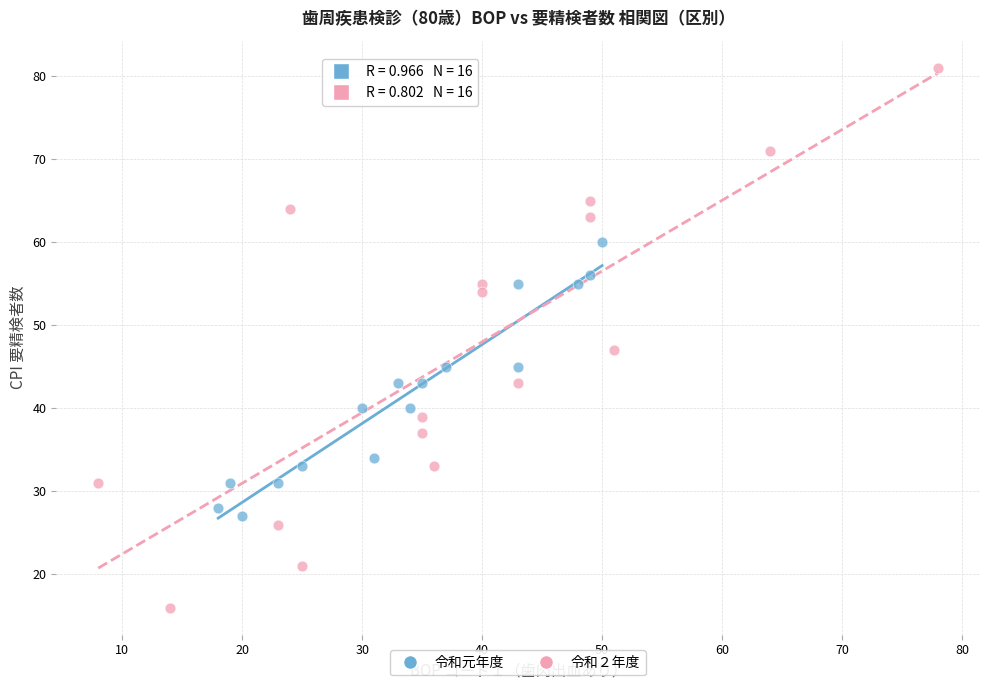

Which series reaches the minimum Y coordinate?

令和２年度